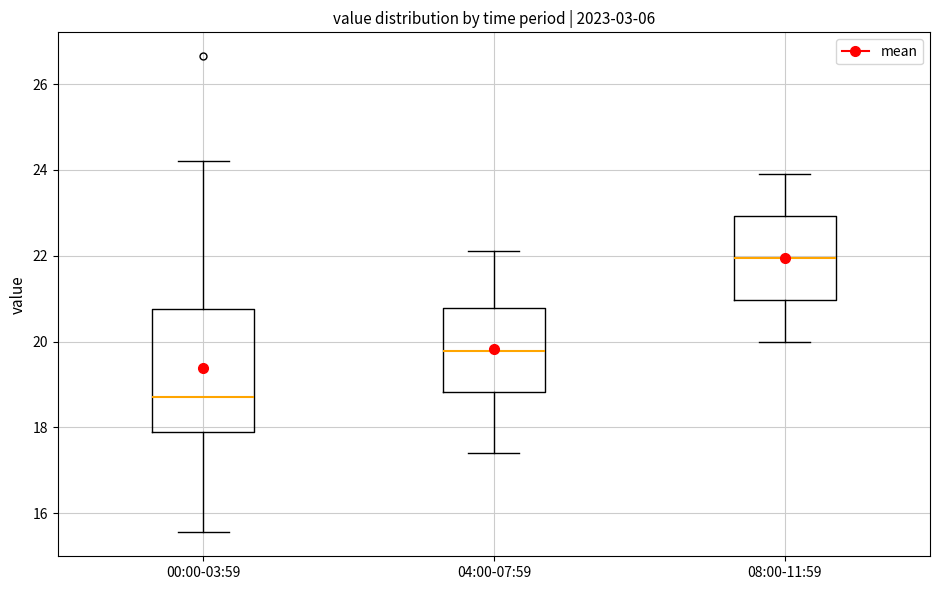

Reading left to right, transcribe this box plot: for each box, give where its median line is, the range the box spans, and where its two whiskers end, as read against the y-axis. The values are not printed on the chart, so give them approximately, as read against the axis.

00:00-03:59: median 18.8, box 17.8 to 20.8, whiskers 15.6 to 24.2
04:00-07:59: median 19.8, box 18.8 to 20.8, whiskers 17.4 to 22.2
08:00-11:59: median 22.0, box 21.0 to 23.0, whiskers 20.0 to 24.0